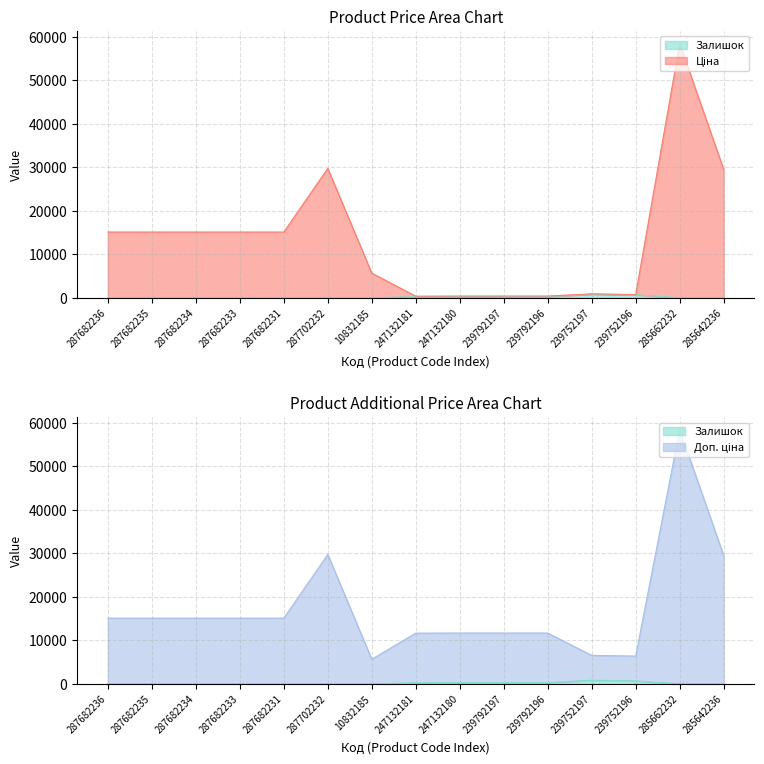

Which category has the highest value across all series?

285662232